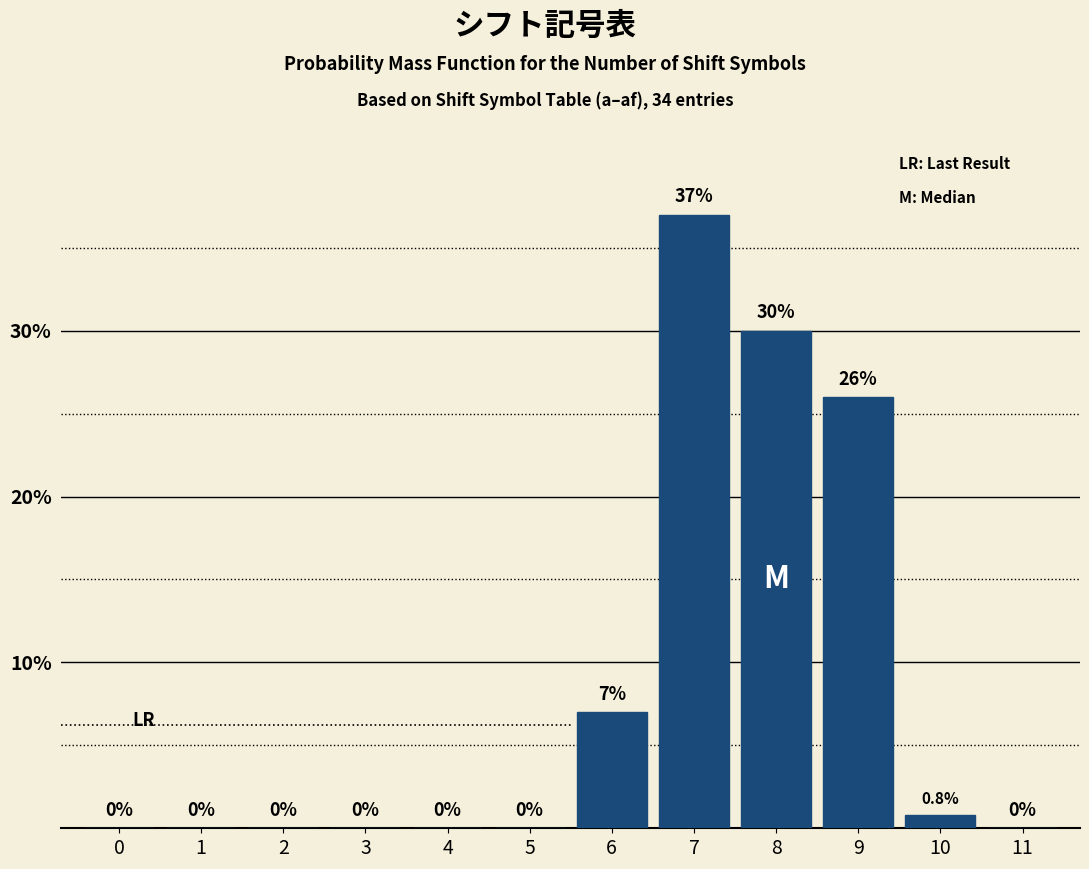

Reading left to right, what are all the values shown in this chart?

0=0.0	1=0.0	2=0.0	3=0.0	4=0.0	5=0.0	6=7.0	7=37.0	8=30.0	9=26.0	10=0.8	11=0.0